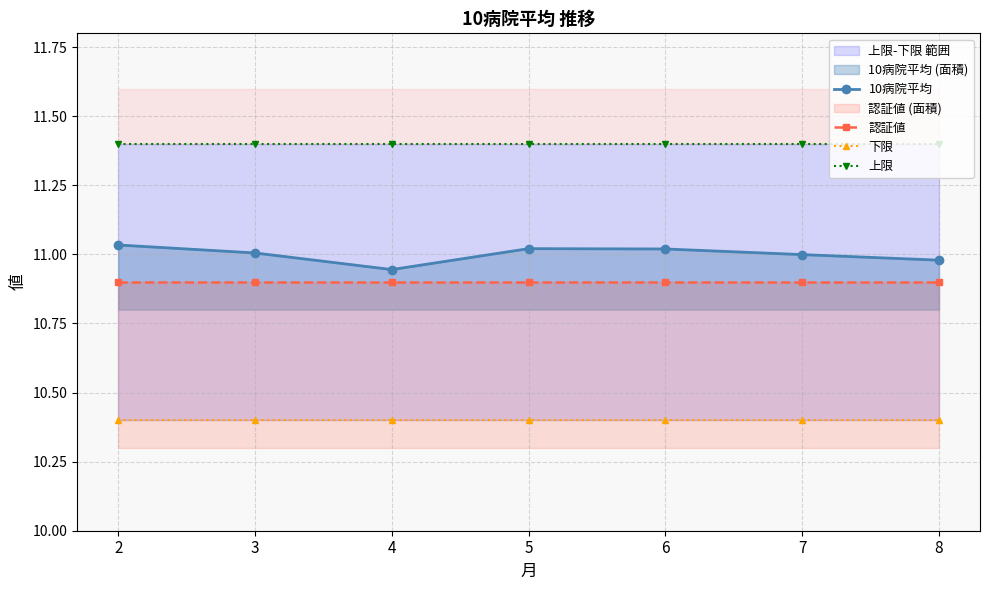

True or false: 認証値 and 下限 intersect in this chart.

False